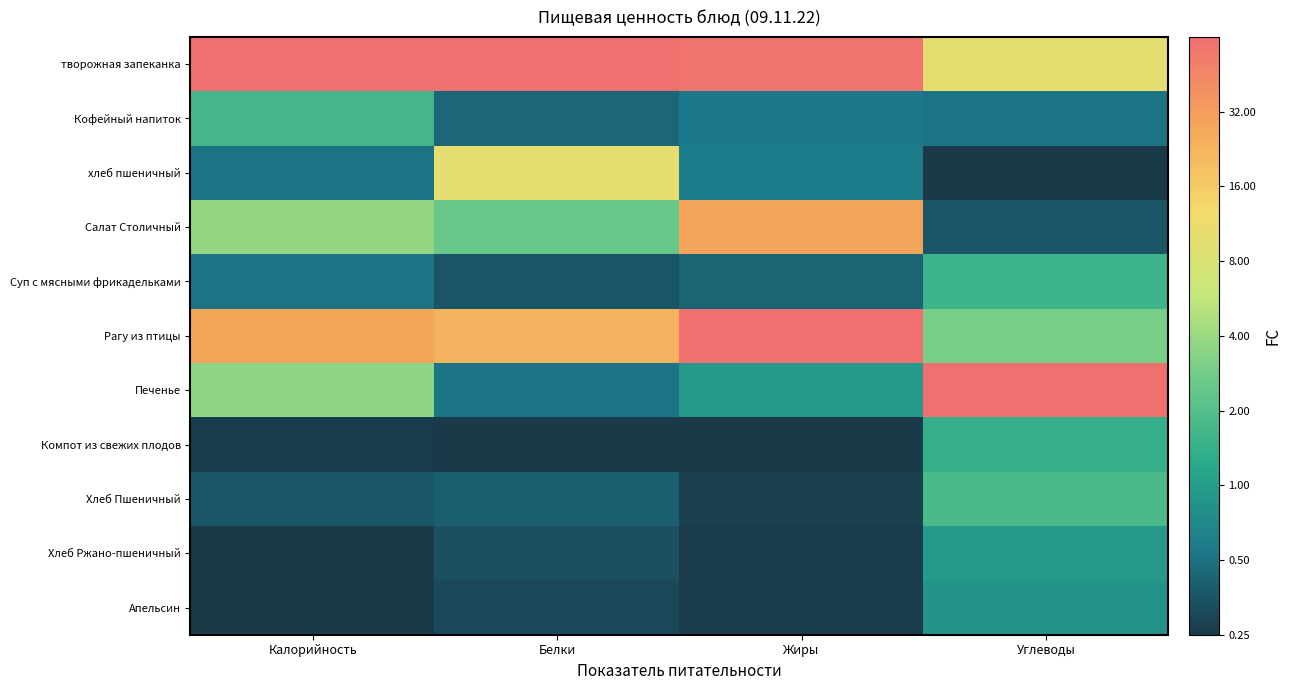

Where is Салат Столичный nearest to the value 0?

Углеводы